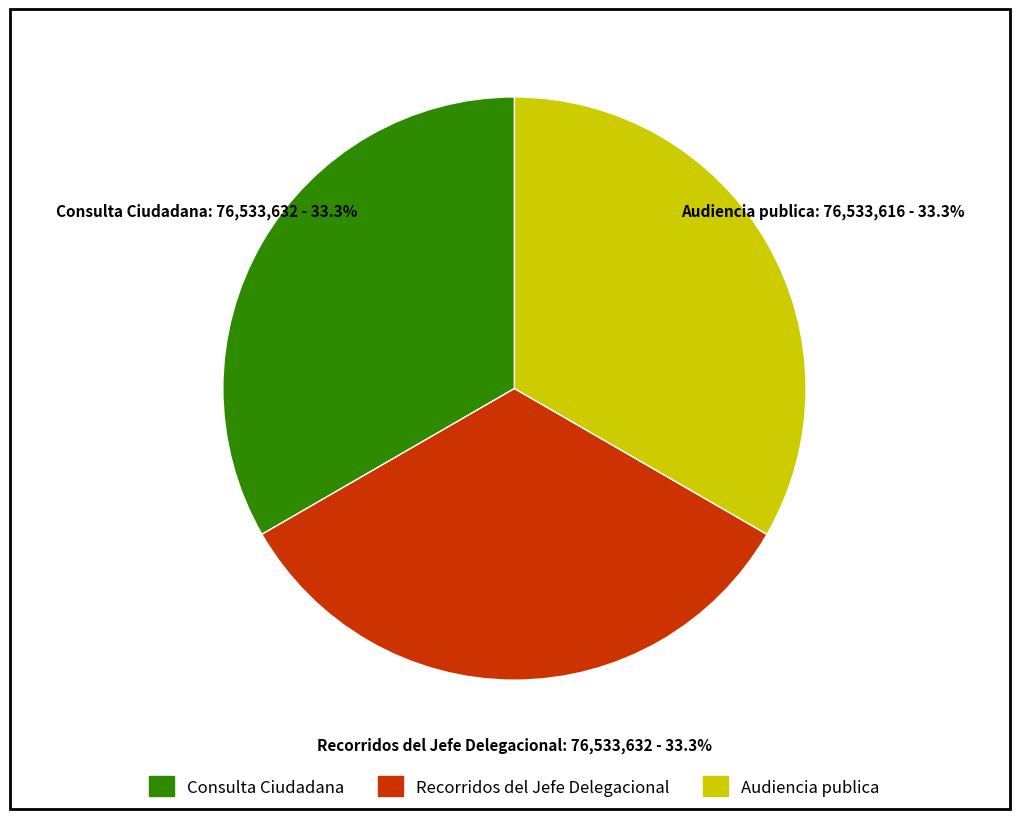

What portion of the pie excludes Consulta Ciudadana?

66.7%